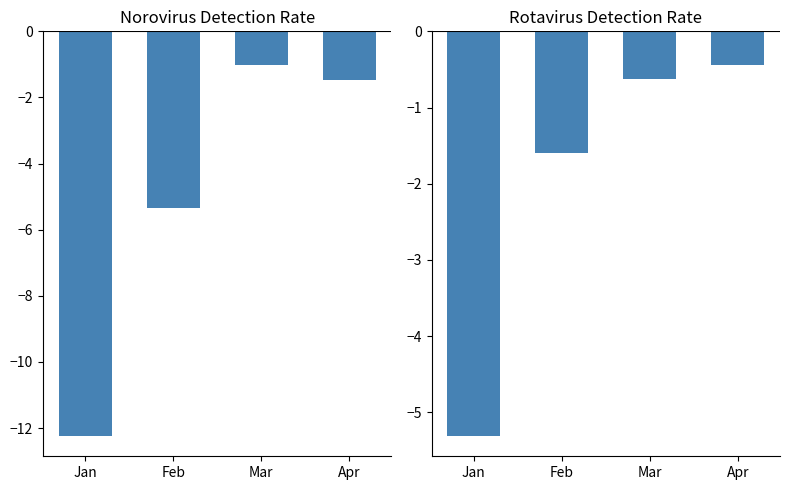

What is the difference between the maximum and minimum values in the Norovirus series?

11.2